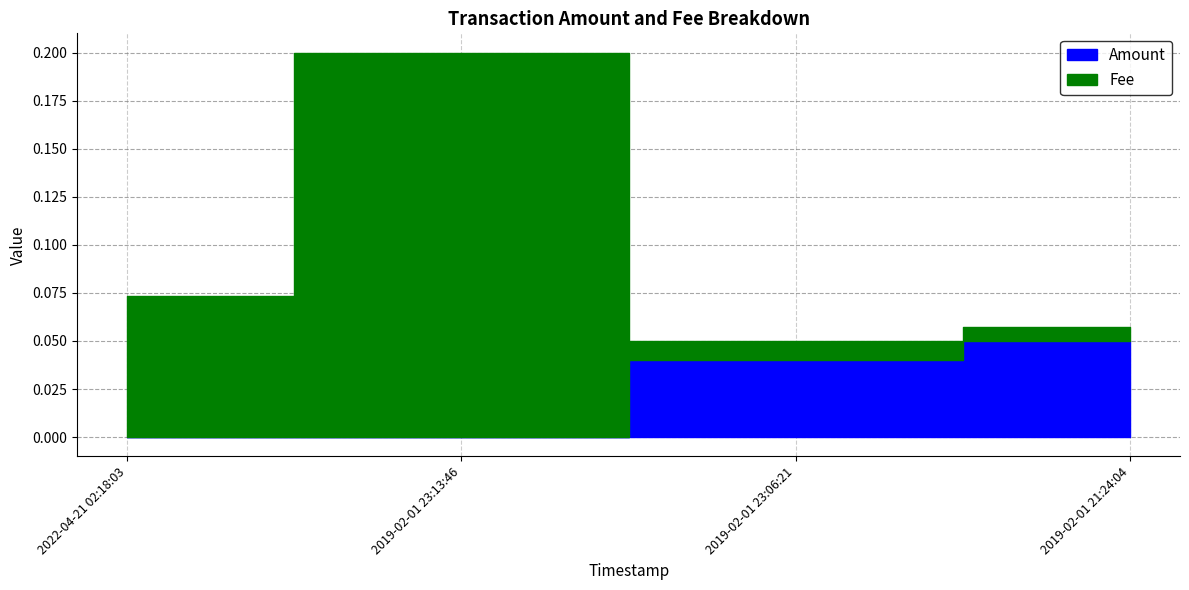

At which category does the chart reach its minimum across all series?

2019-02-01 23:13:46